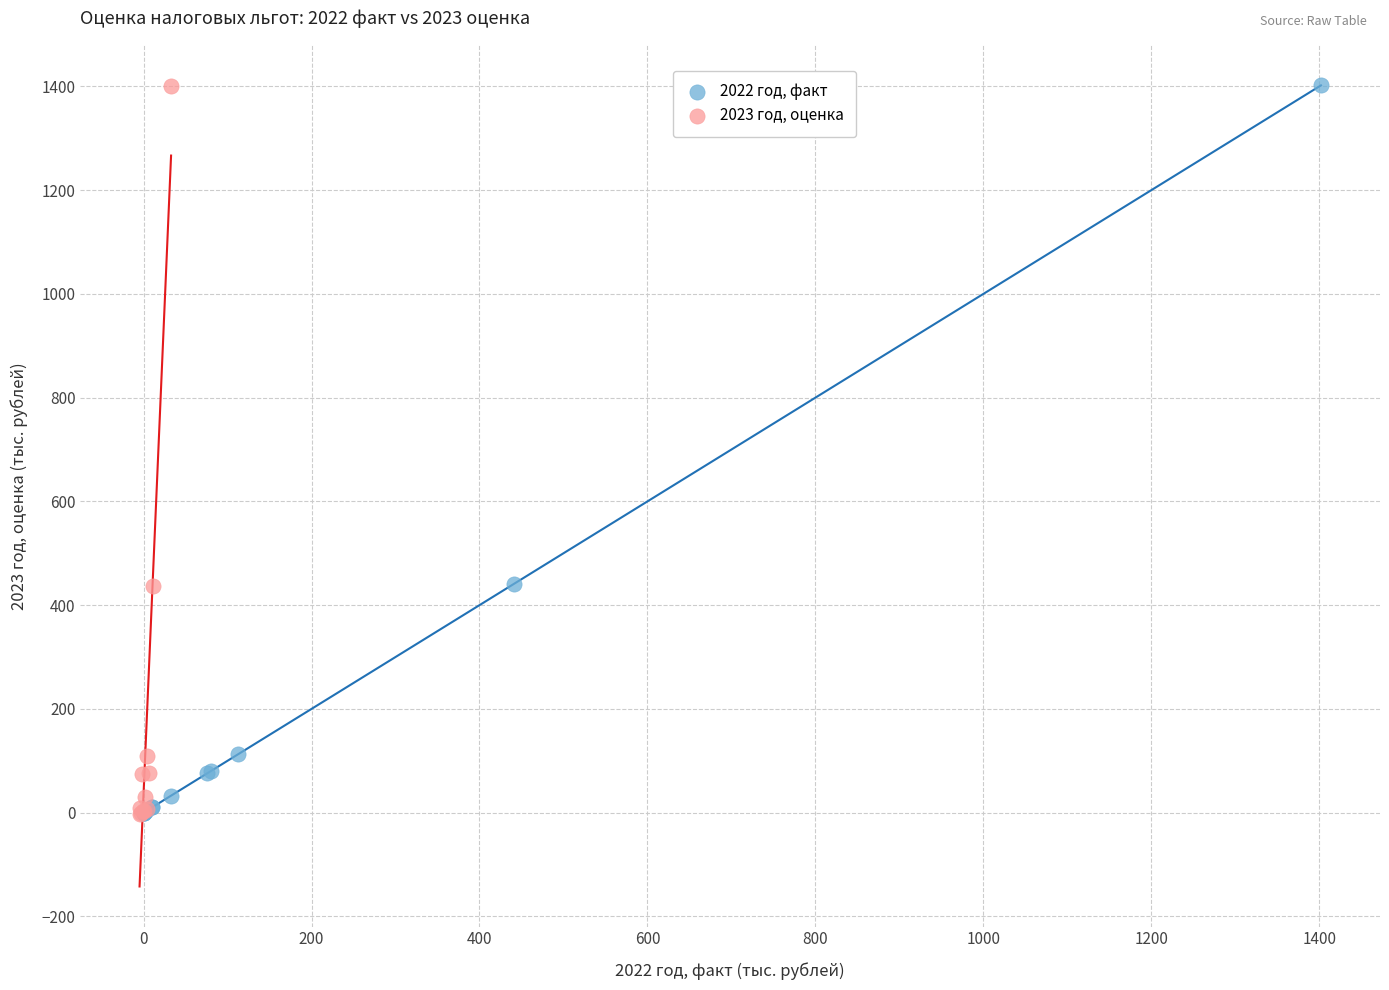

What are all the series names shown in the legend?

2022 год, факт, 2023 год, оценка